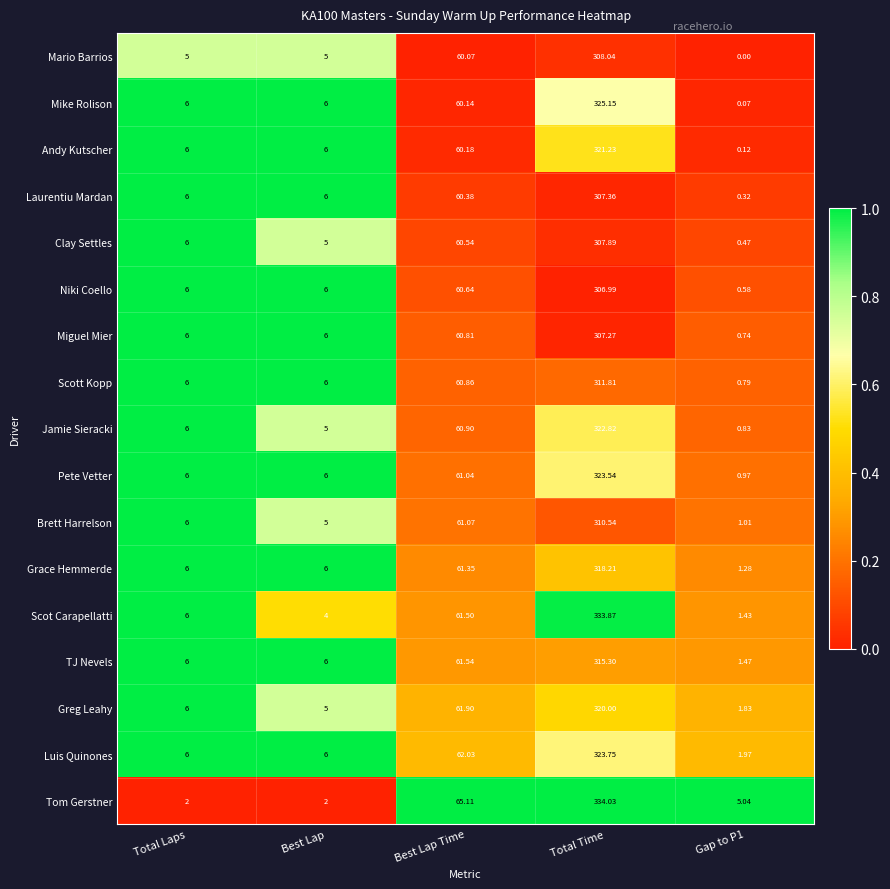

Where is Grace Hemmerde nearest to the value 159?

Best Lap Time